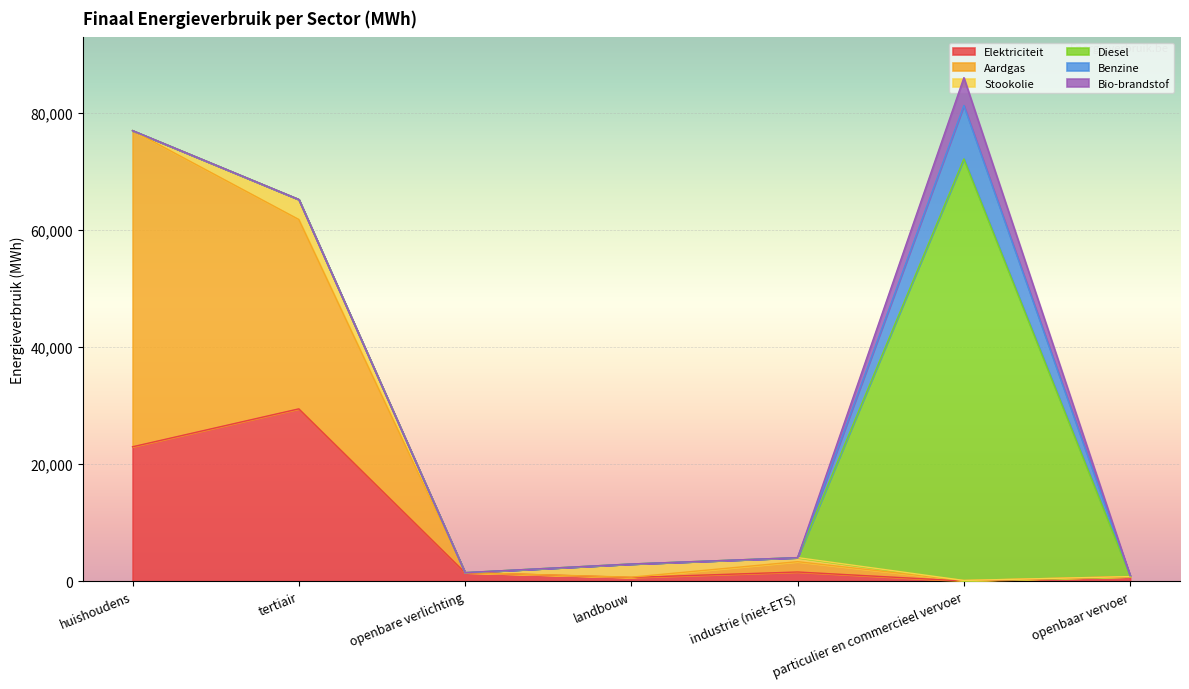

What is the label of the 2nd point from the right?

particulier en commercieel vervoer